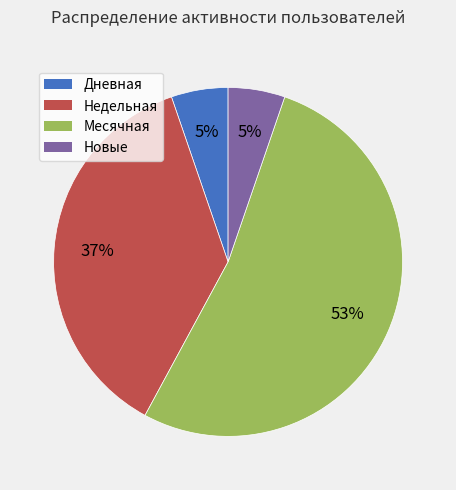

To the nearest percent, what is the average slice percentage?

25%